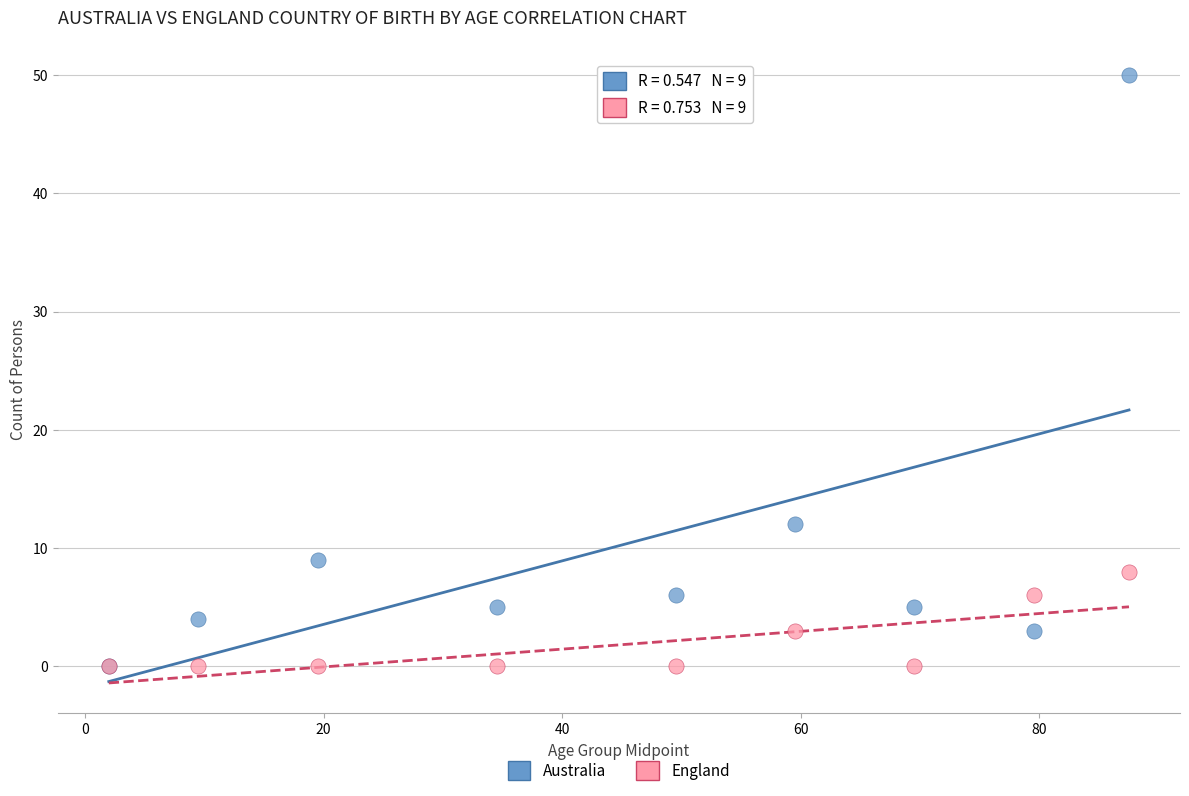

In the Australia series, what Y value is closest to 25?

12